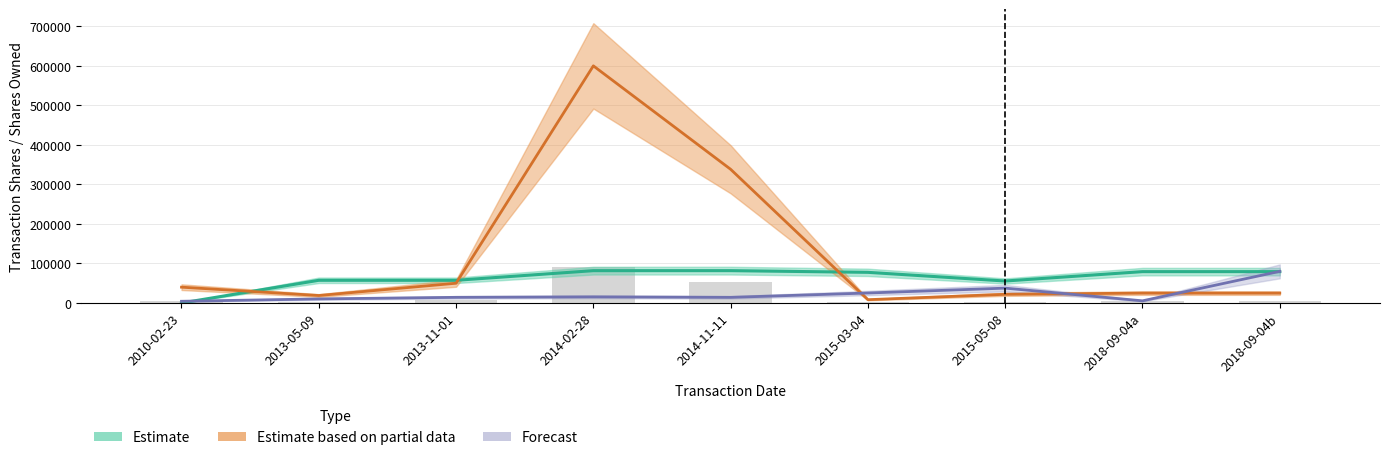

What position from the right is 2015-05-08?

3